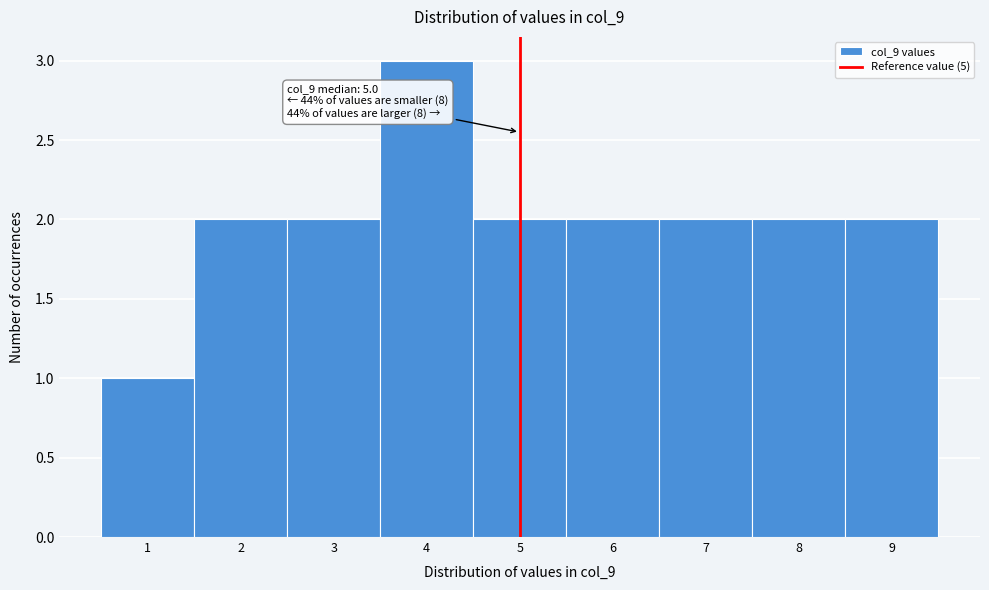

Which range on the x-axis has the tallest bar?

3.5 to 4.5